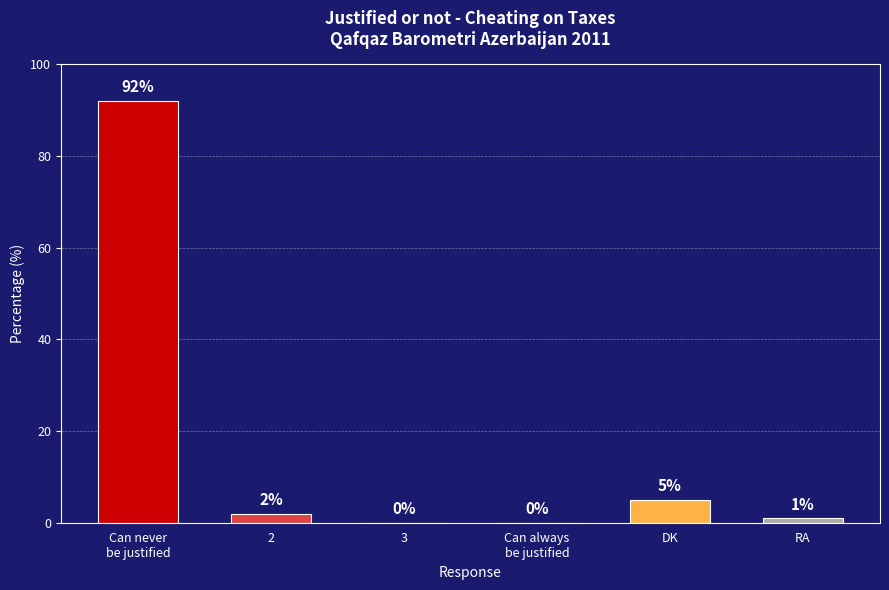

What is the change in value from 3 to DK?

+5